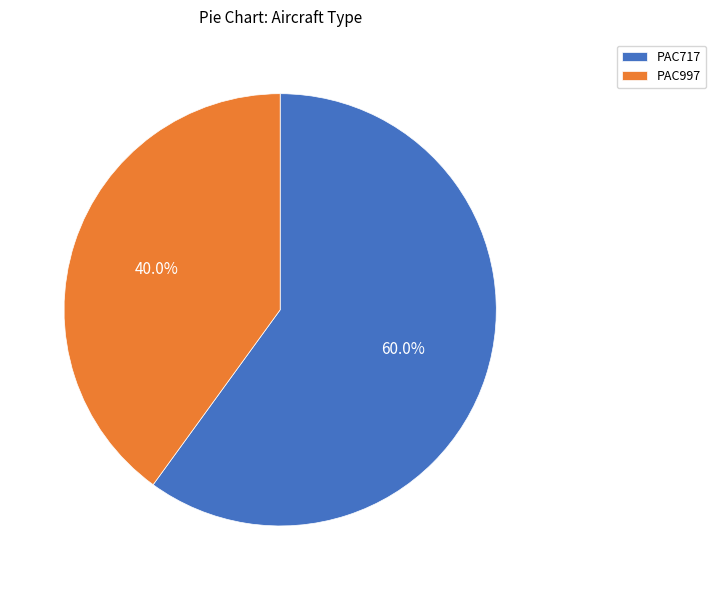

Which category accounts for the majority?

PAC717